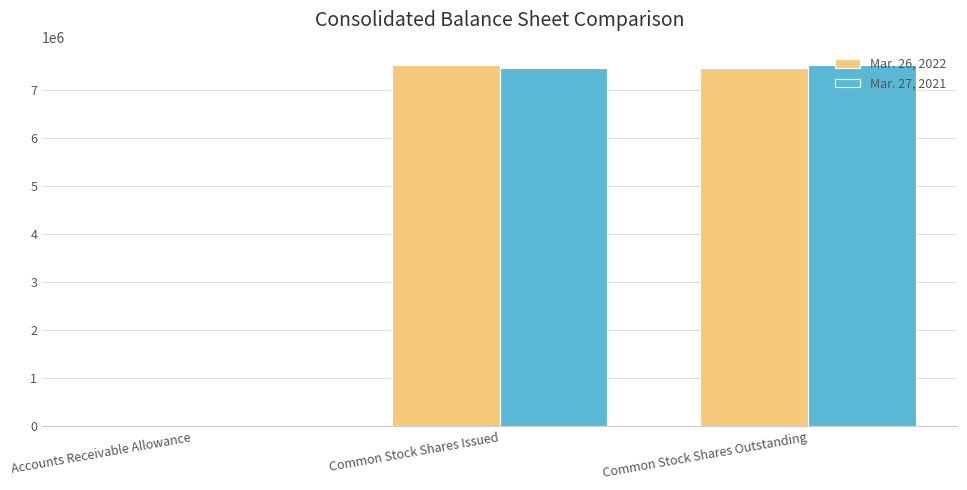

Which series changed the most between Accounts Receivable Allowance and Common Stock Shares Outstanding?

Mar. 27, 2021